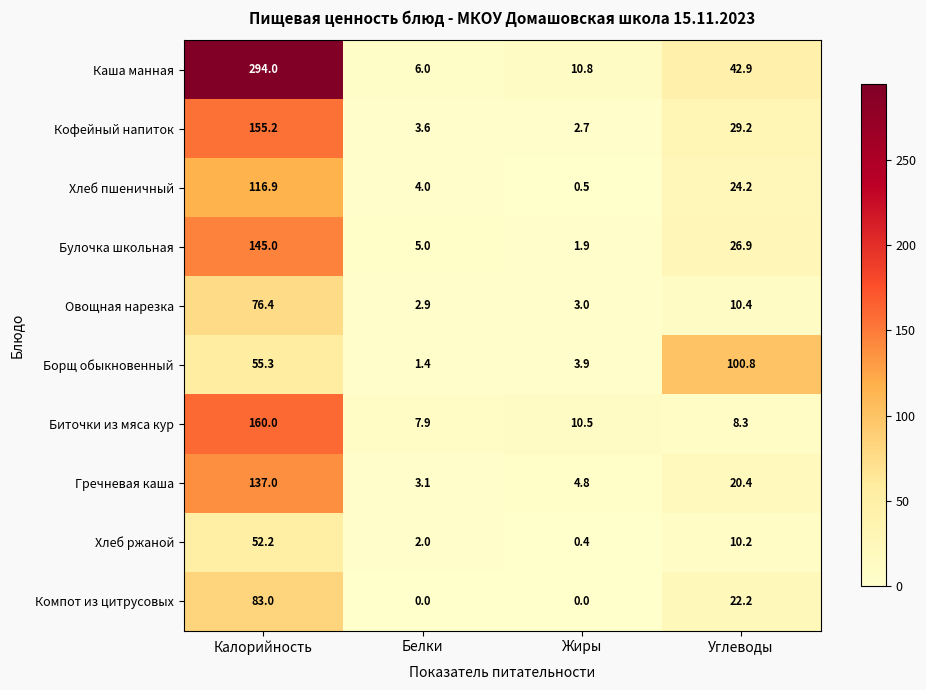

What is the difference between the maximum and minimum values in the Булочка школьная series?

143.1